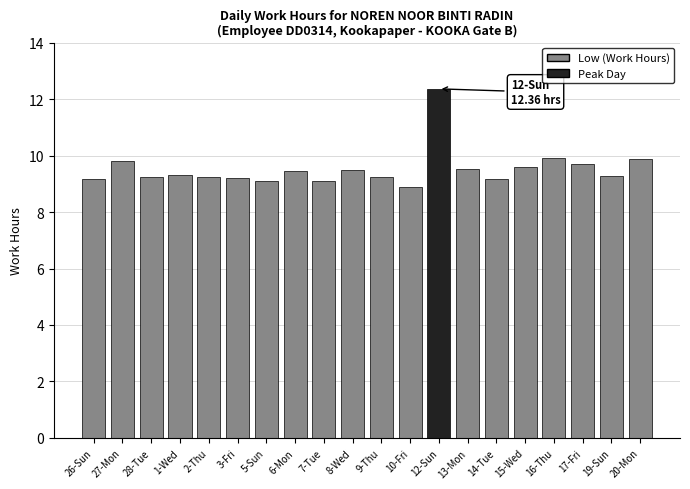

What is the sum of all values?

190.7